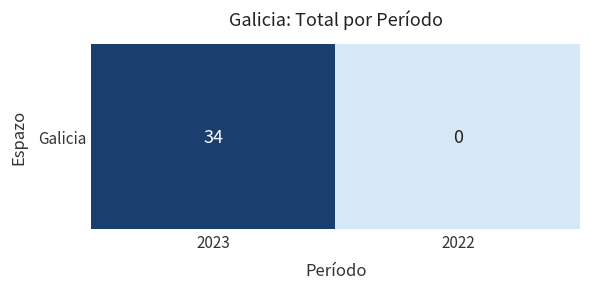

Reading left to right, list all the values displayed in this chart.

2023=34	2022=0